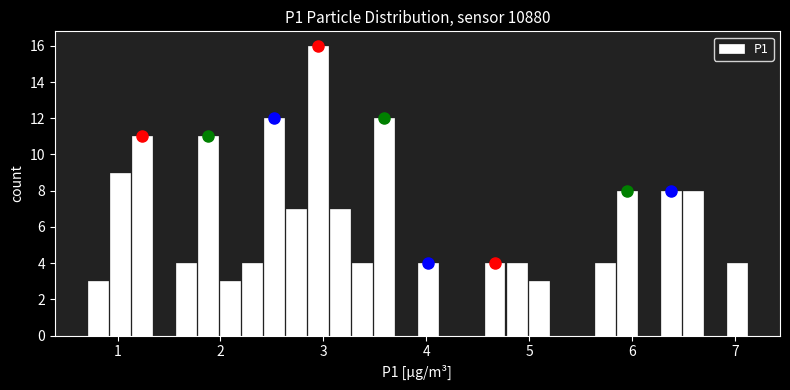

Around what value on the x-axis is the tallest bar? Give the approximate position of its centre, as read against the axis.

3.0